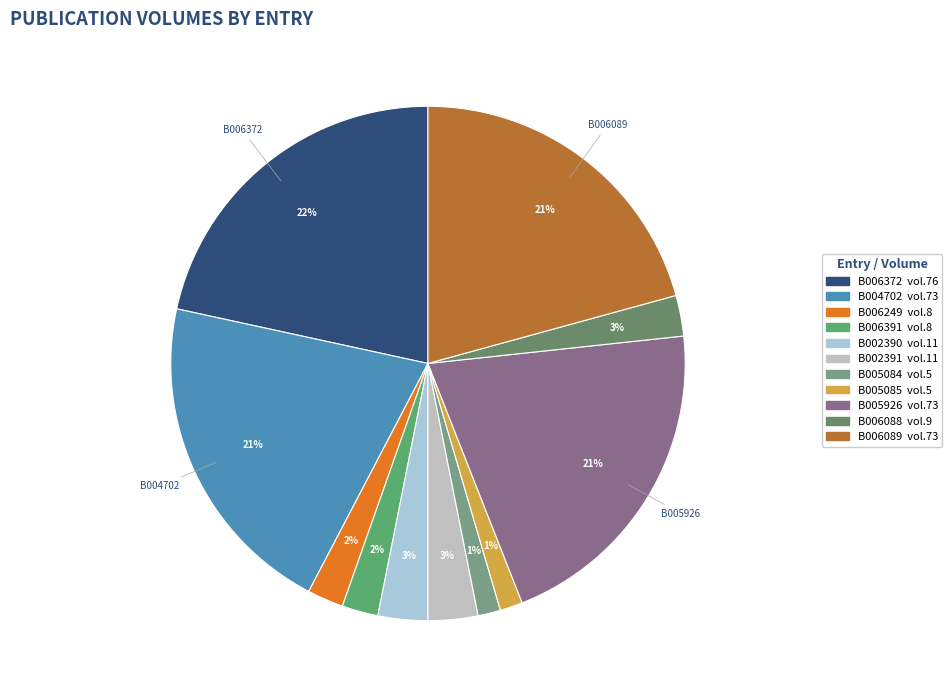

To the nearest percent, what is the combined percentage of B006089 and B006249?

23%